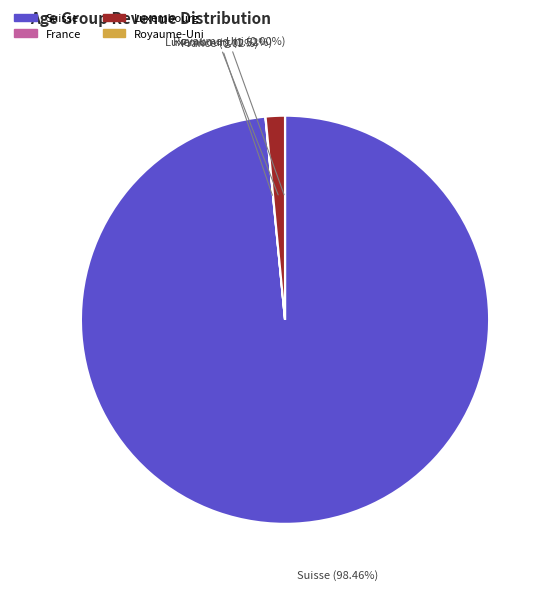

What is the majority slice?

Suisse